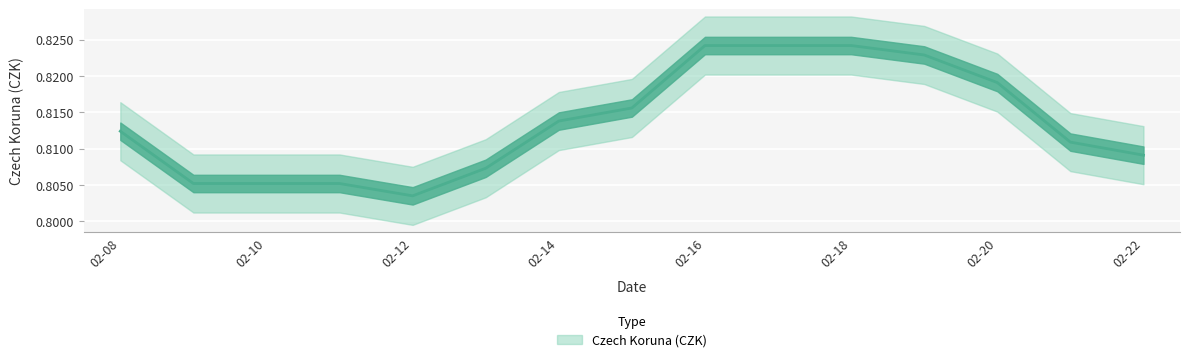

What is the minimum value shown in the chart?

0.8